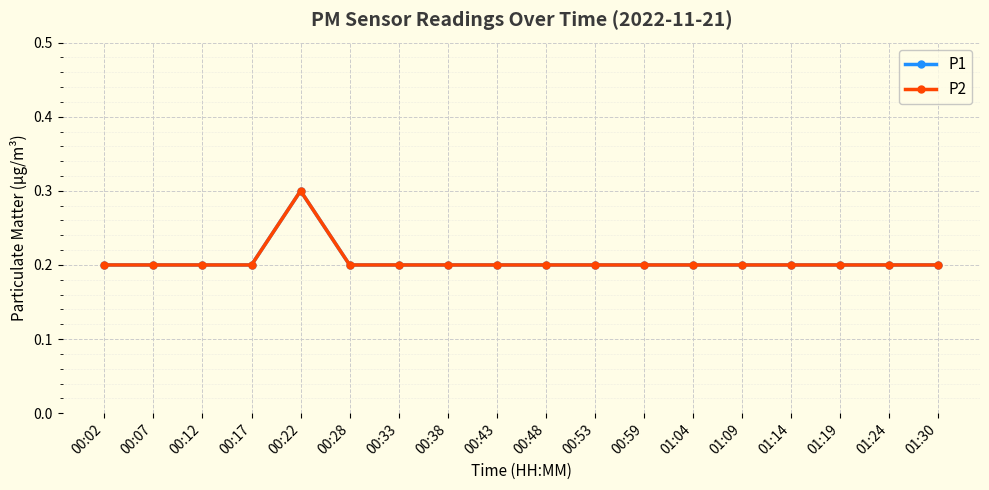

How many P2 values are between 0 and 1?

18